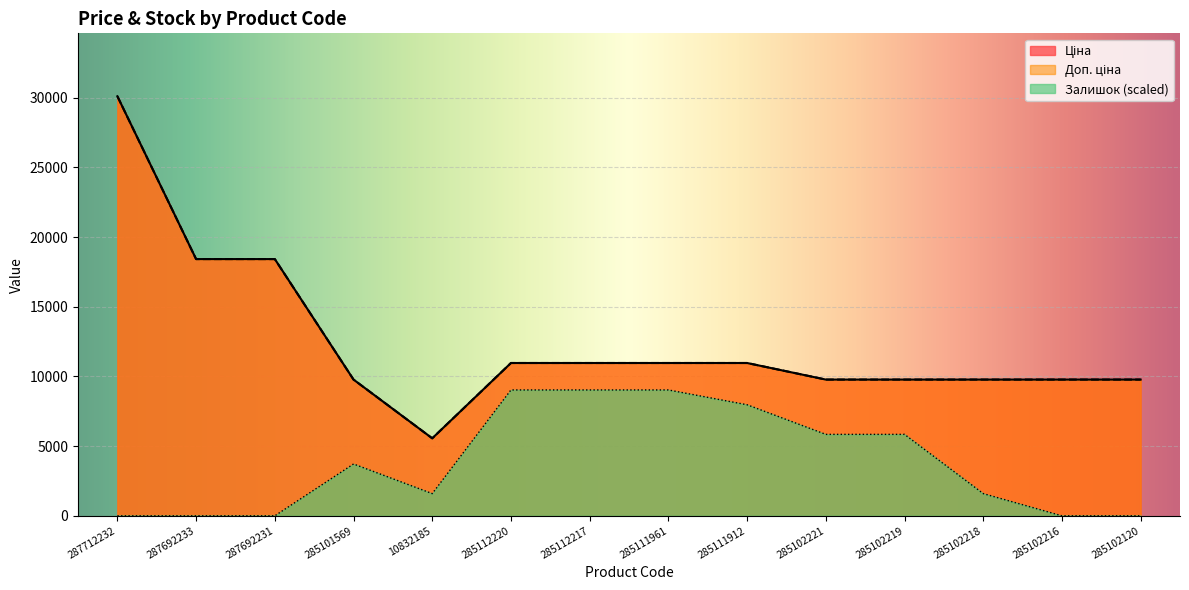

In Залишок, how many points are lower than both neighbors (excluding endpoints)?

1